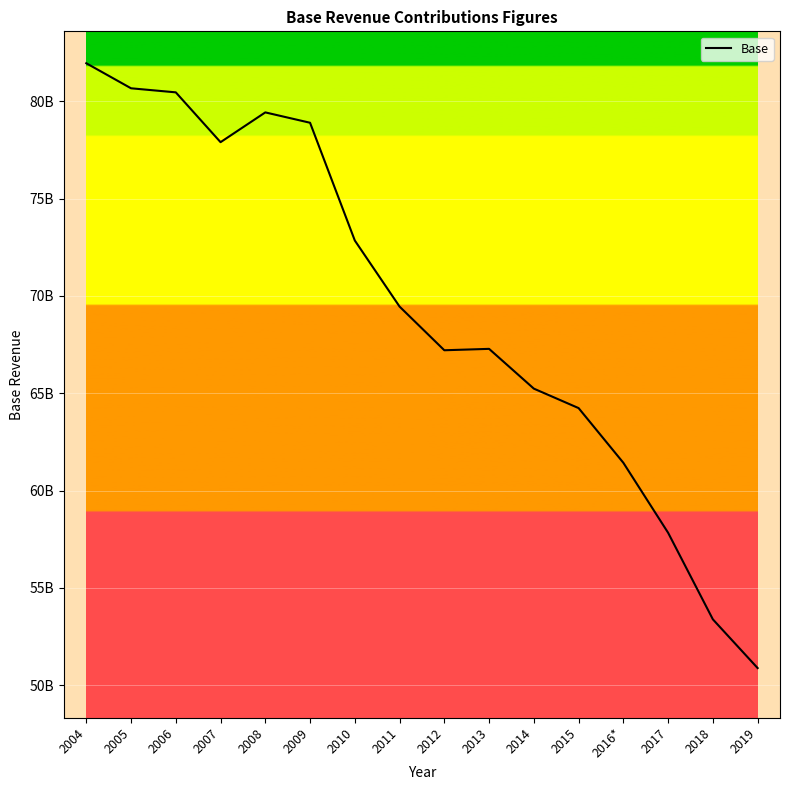

Does the chart have visible grid lines?

Yes